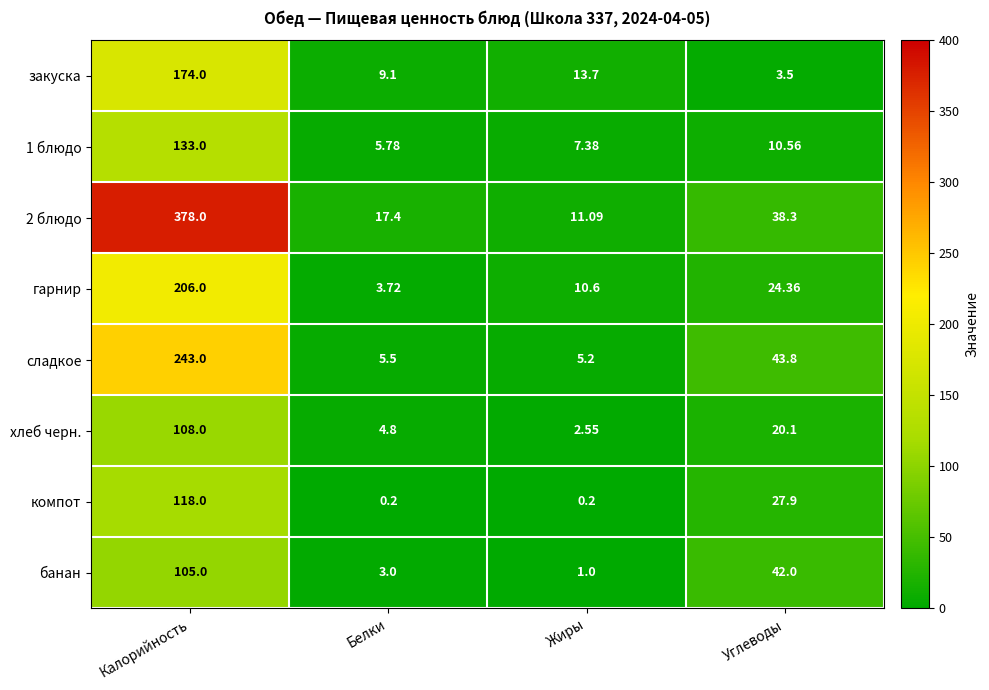

At which label does закуска reach its minimum?

Углеводы